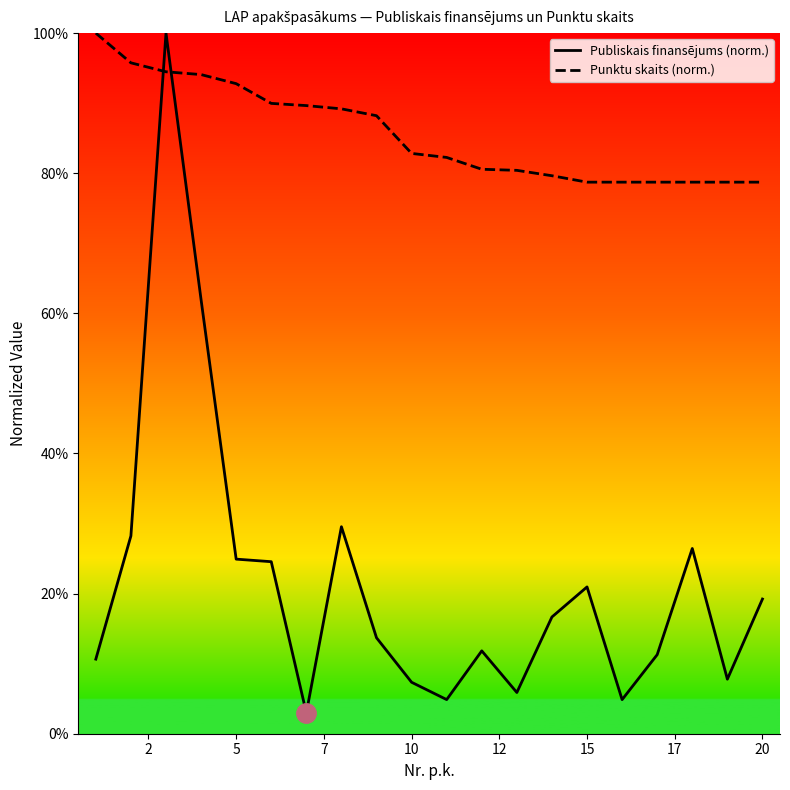

The Publiskais finansējums series shows 0.0 at 15. True or false?

False